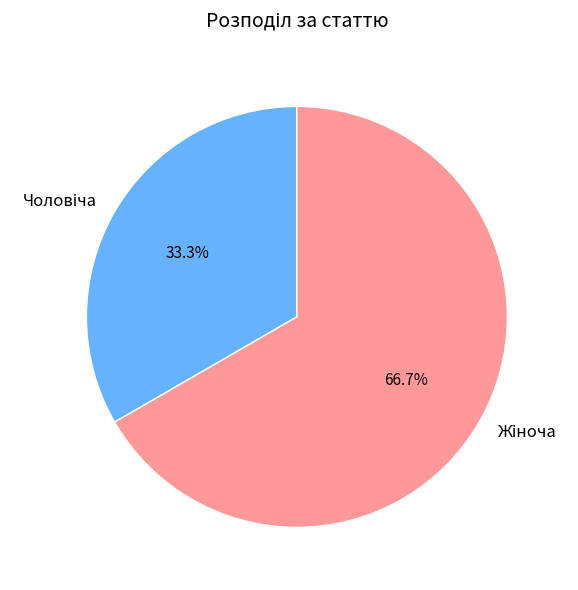

Is there any slice that represents more than half of the pie?

Yes